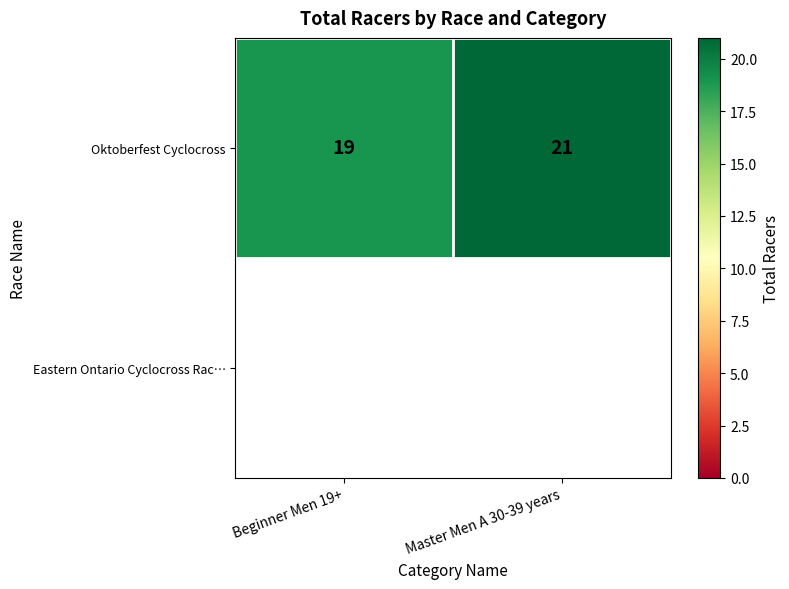

At which category does the chart reach its peak across all series?

Master Men A 30-39 years